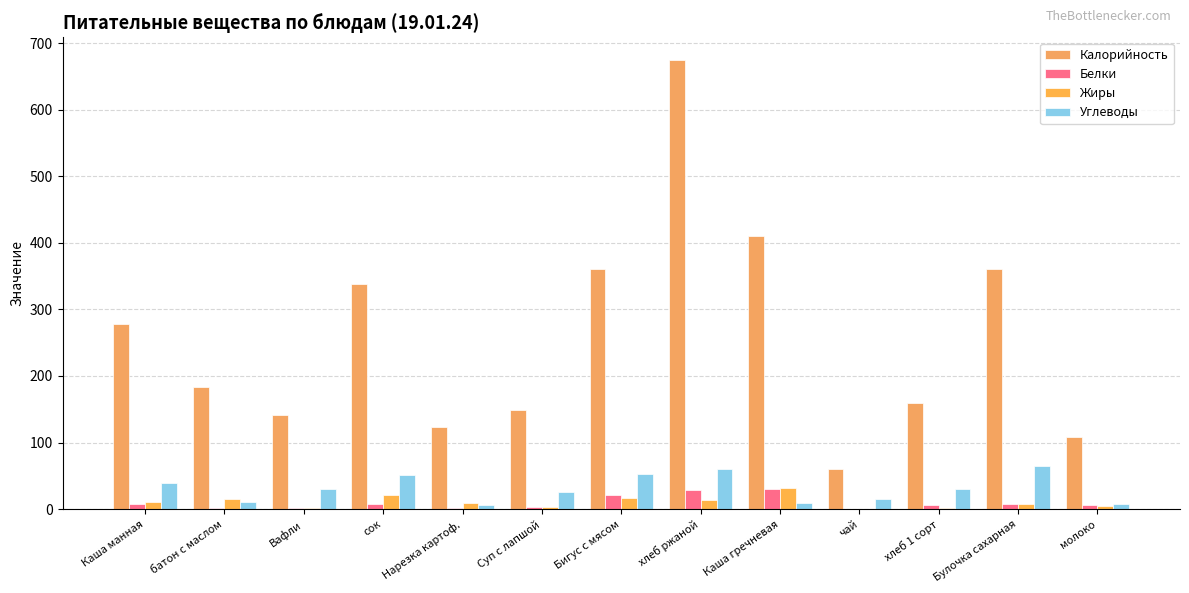

What is the highest value of the Калорийность series?

675.0